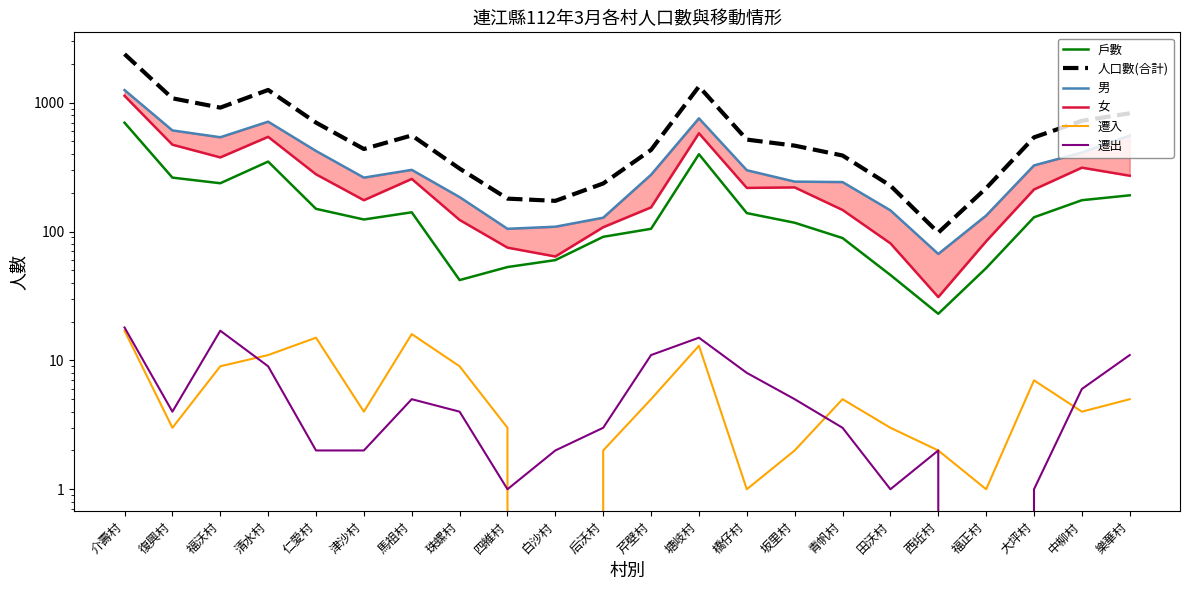

Reading left to right, transcribe all the data shown in this chart.

戶數: 699	262	237	349	150	124	141	42	53	60	91	105	398	139	117	89	46	23	52	129	175	191
人口數(合計): 2382	1081	915	1255	700	437	557	308	180	173	236	430	1335	517	464	389	227	98	217	538	723	827
男: 1252	609	539	712	422	262	301	185	105	109	128	276	756	299	244	242	146	67	133	326	410	556
女: 1130	472	376	543	278	175	256	123	75	64	108	154	579	218	220	147	81	31	84	212	313	271
遷入: 17	3	9	11	15	4	16	9	3	0	2	5	13	1	2	5	3	2	1	7	4	5
遷出: 18	4	17	9	2	2	5	4	1	2	3	11	15	8	5	3	1	2	0	1	6	11